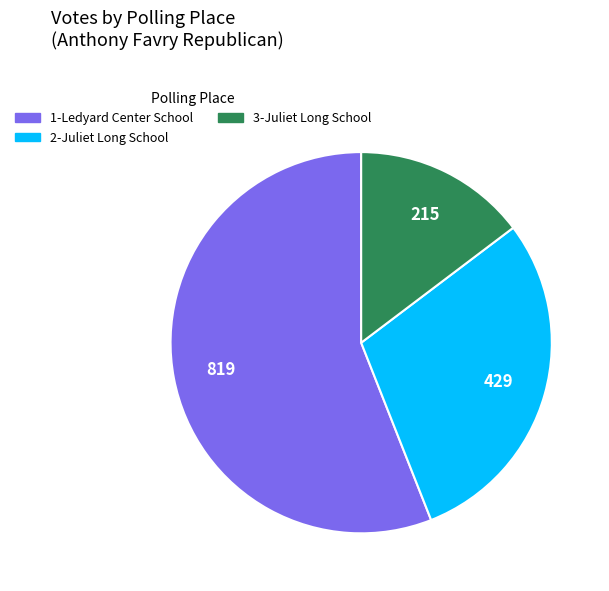

Count the number of slices in the pie.

3